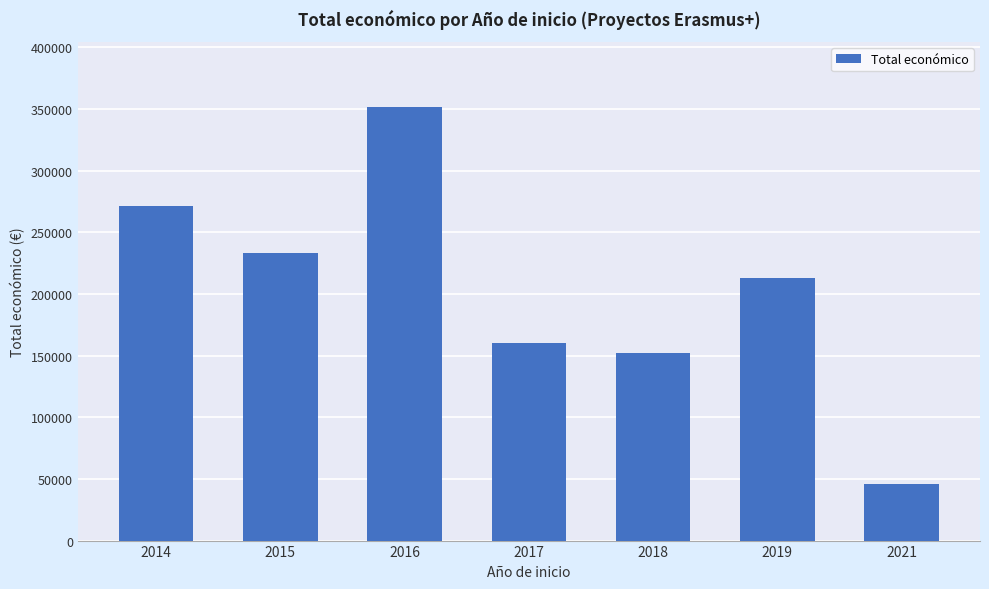

Which has a higher value, 2018 or 2019?

2019